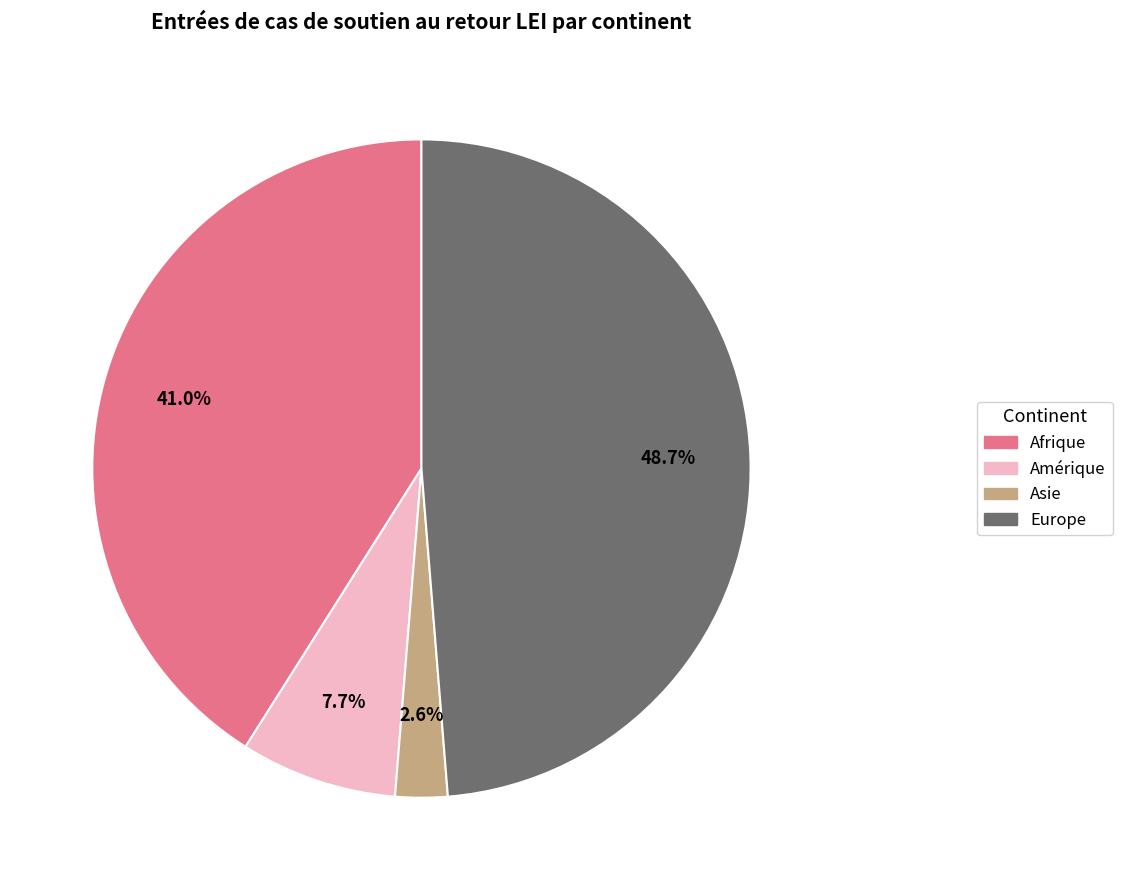

Which category has the smallest portion of the pie?

Asie